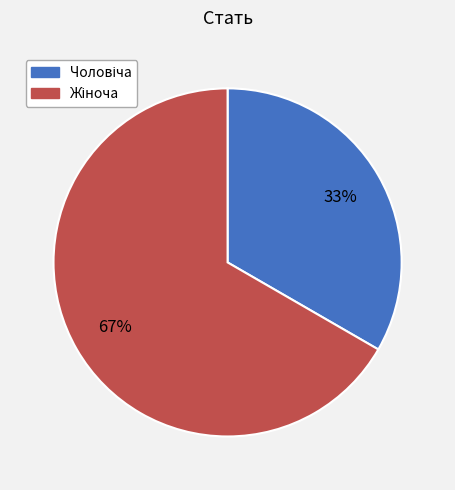

Is there a majority slice in this chart?

Yes